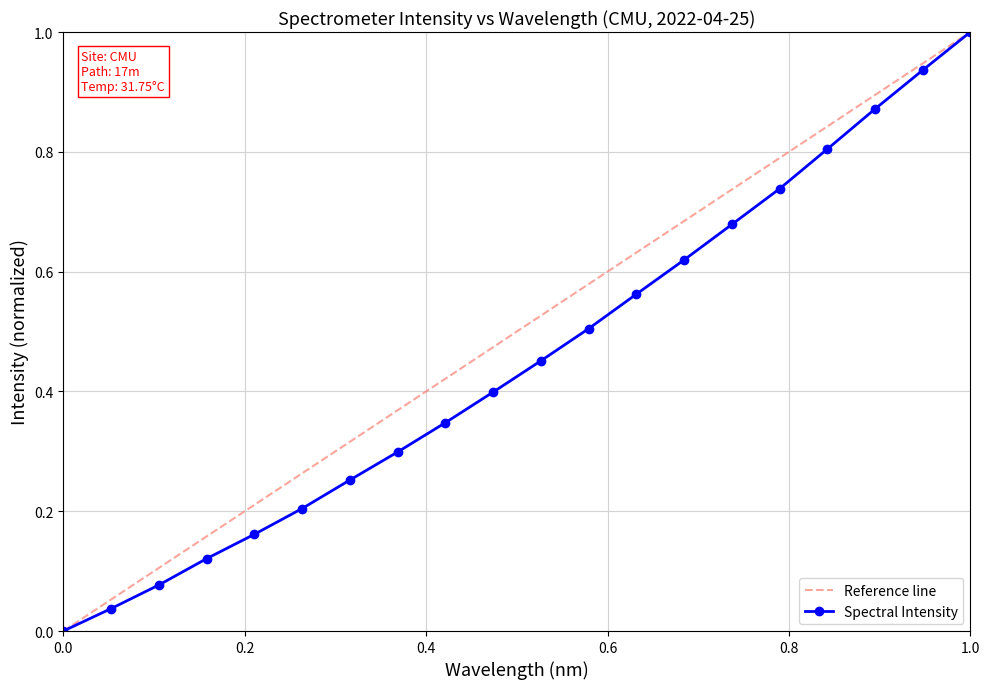

True or false: Spectral Intensity has more than 1 points higher than both neighbors.

False